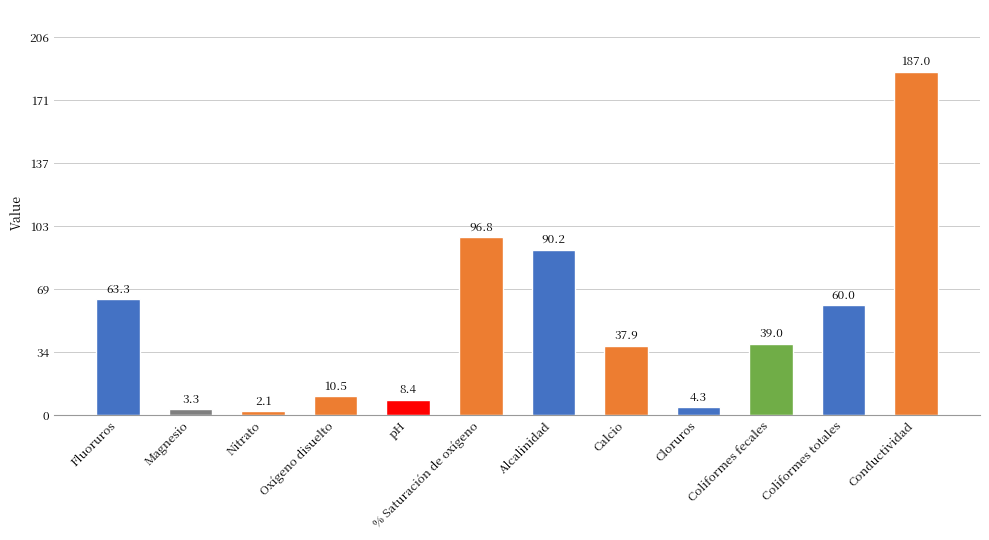

Between Oxígeno disuelto and Coliformes fecales, which is larger?

Coliformes fecales